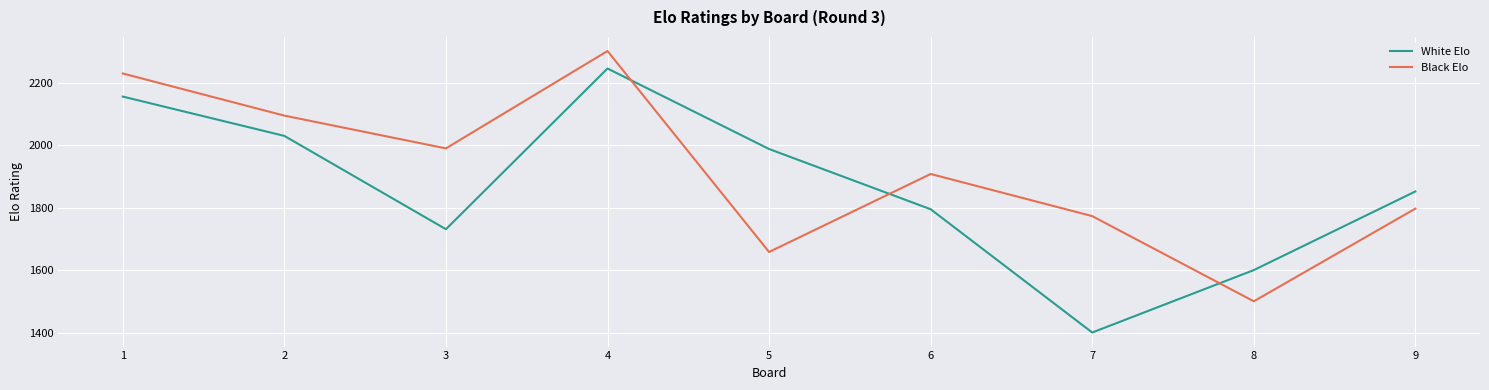

What is the difference between the White Elo values at 2 and 9?

178